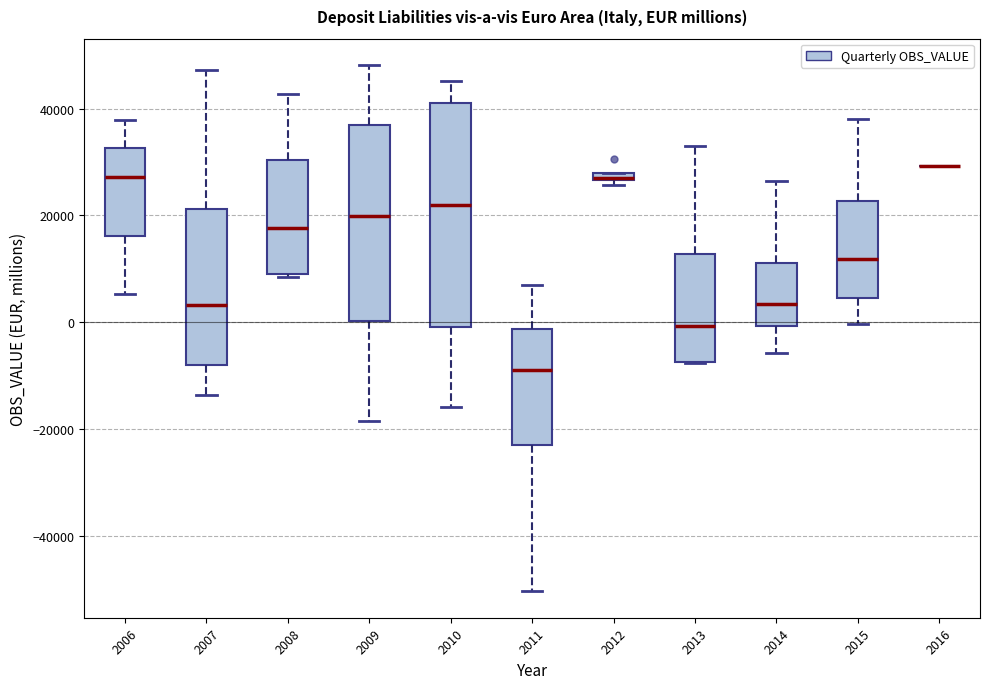

Which box is the tallest, from its lower edge to its upper edge?

2010